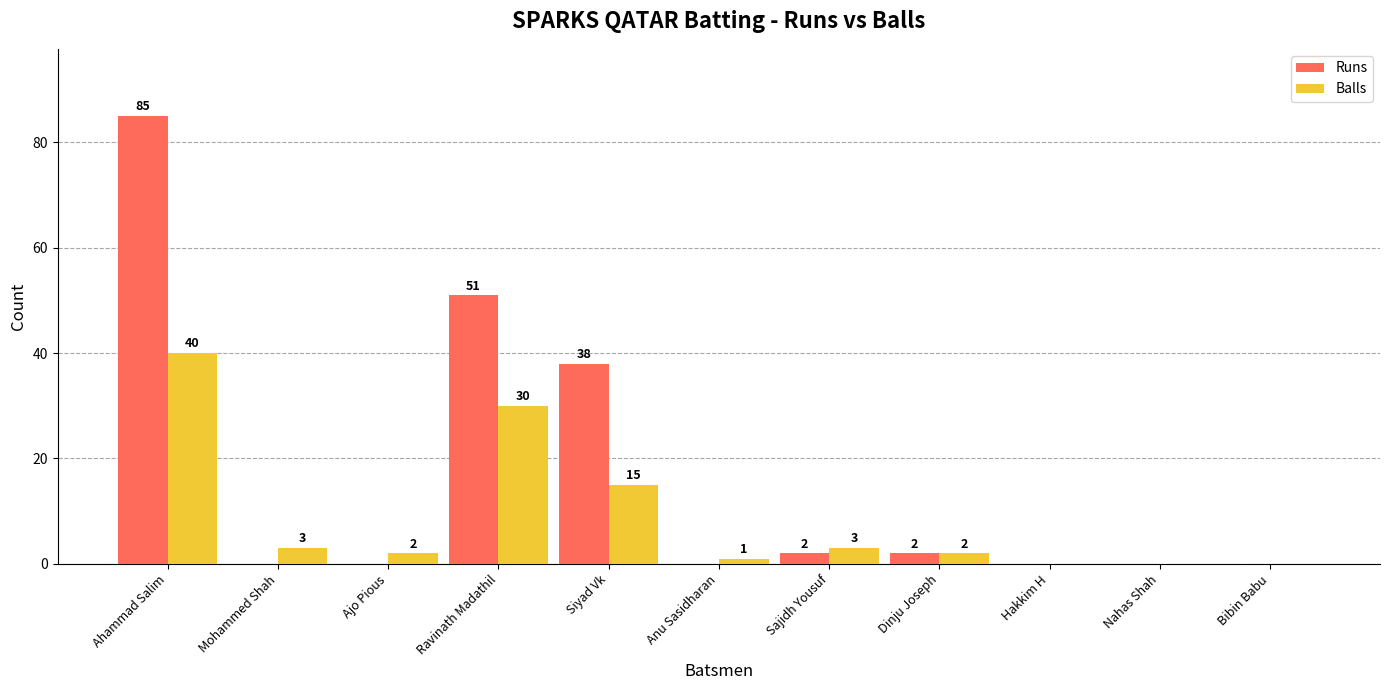

What is the sum of all Runs values?

178